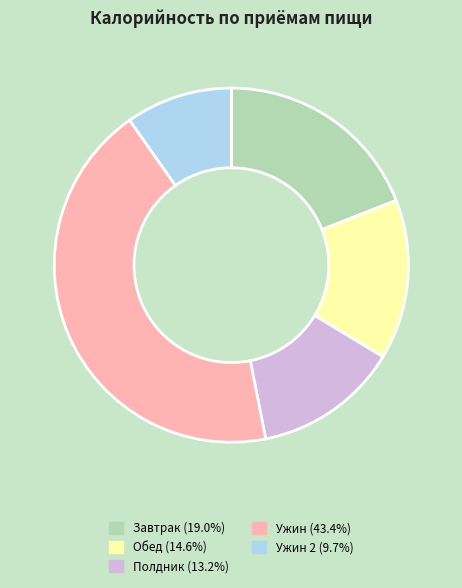

Is there a majority slice in this chart?

No